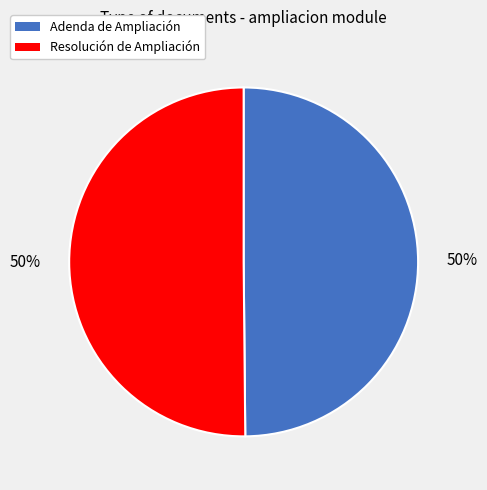

To the nearest percent, what is the average slice percentage?

50%